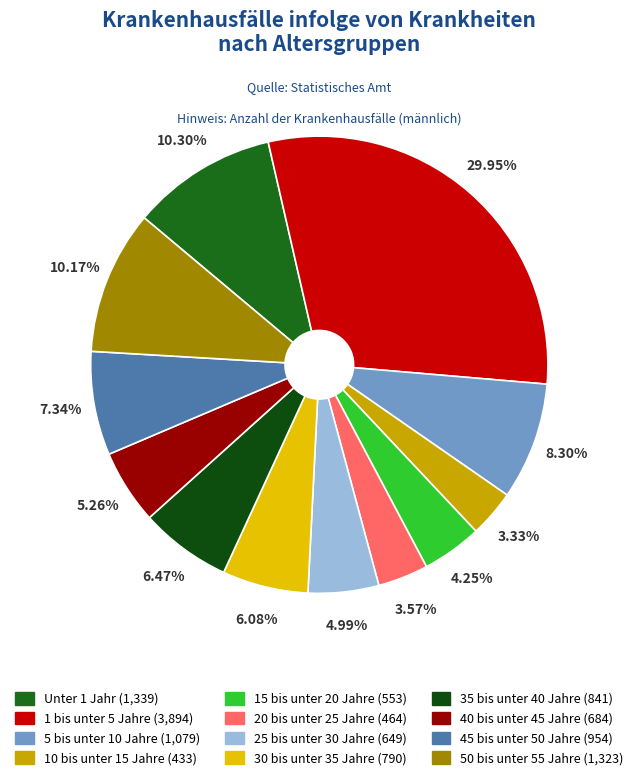

Which slice is the largest?

1 bis unter 5 Jahre